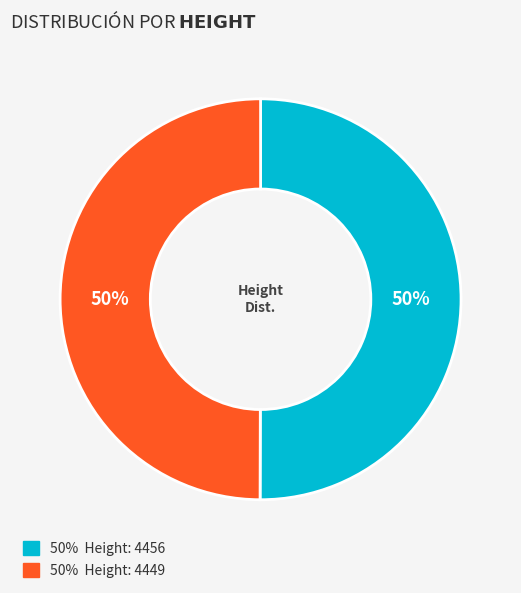

To the nearest percent, what is the average slice percentage?

50%